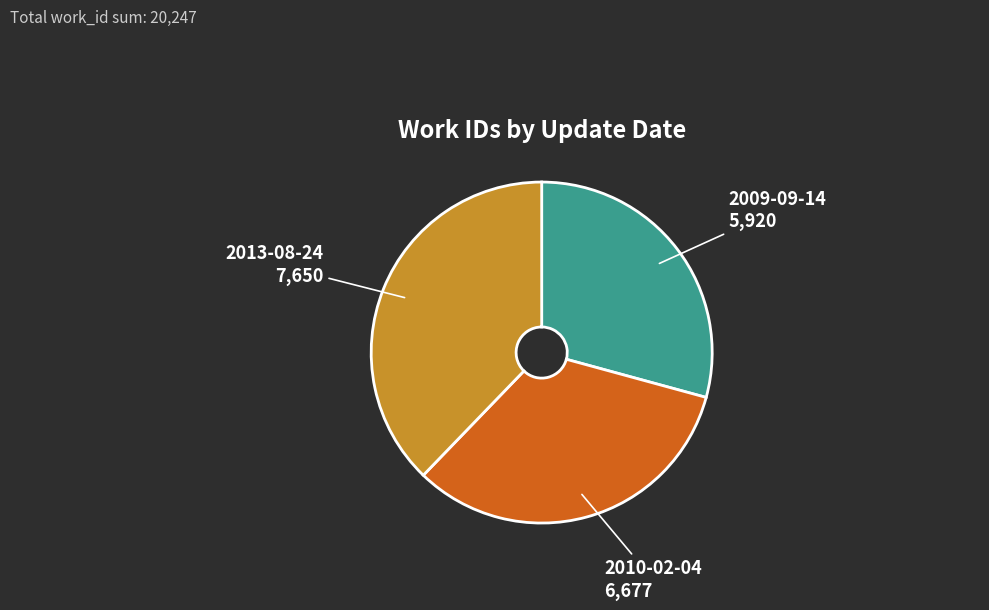

Which has a higher value, 2013-08-24 or 2009-09-14?

2013-08-24